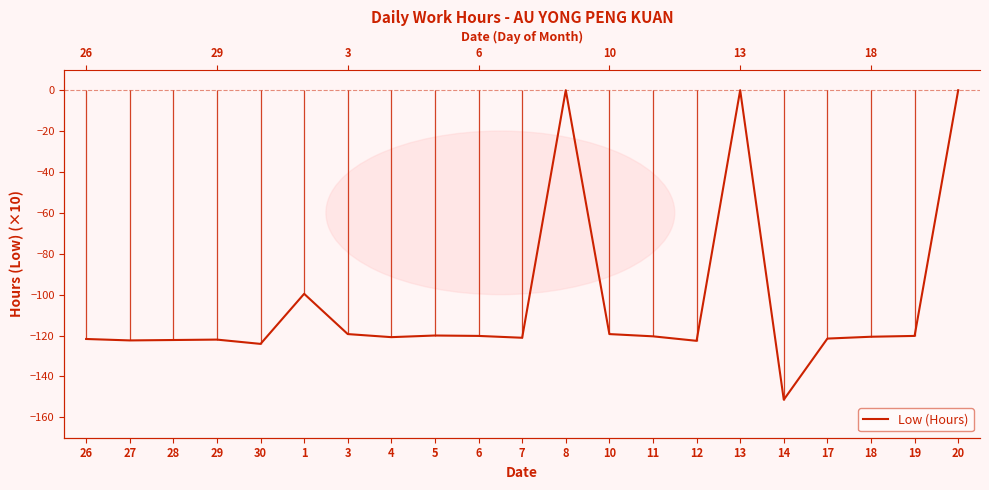

Reading left to right, list all the values displayed in this chart.

26=-121.7	27=-122.4	28=-122.2	29=-122.0	30=-124.1	1=-99.6	3=-119.3	4=-120.8	5=-120.0	6=-120.2	7=-121.1	8=-0.0	10=-119.3	11=-120.4	12=-122.6	13=-0.0	14=-151.4	17=-121.5	18=-120.6	19=-120.2	20=-0.0